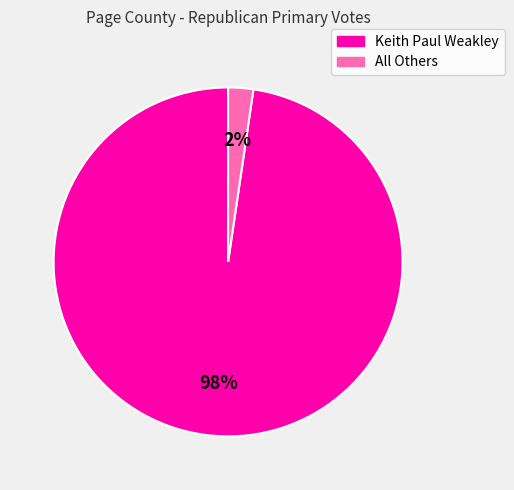

What percentage is the All Others slice, to the nearest percent?

2%